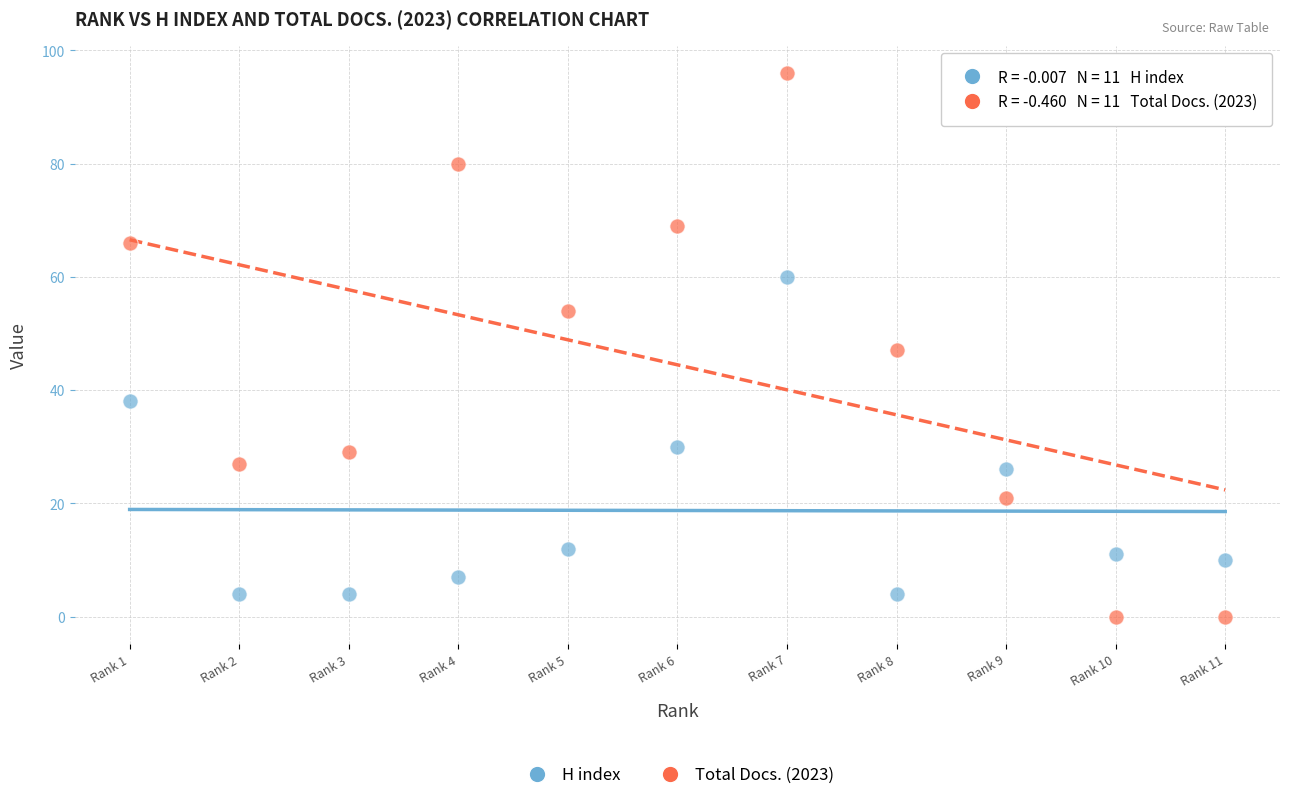

What are all the series names shown in the legend?

H index, Total Docs. (2023)